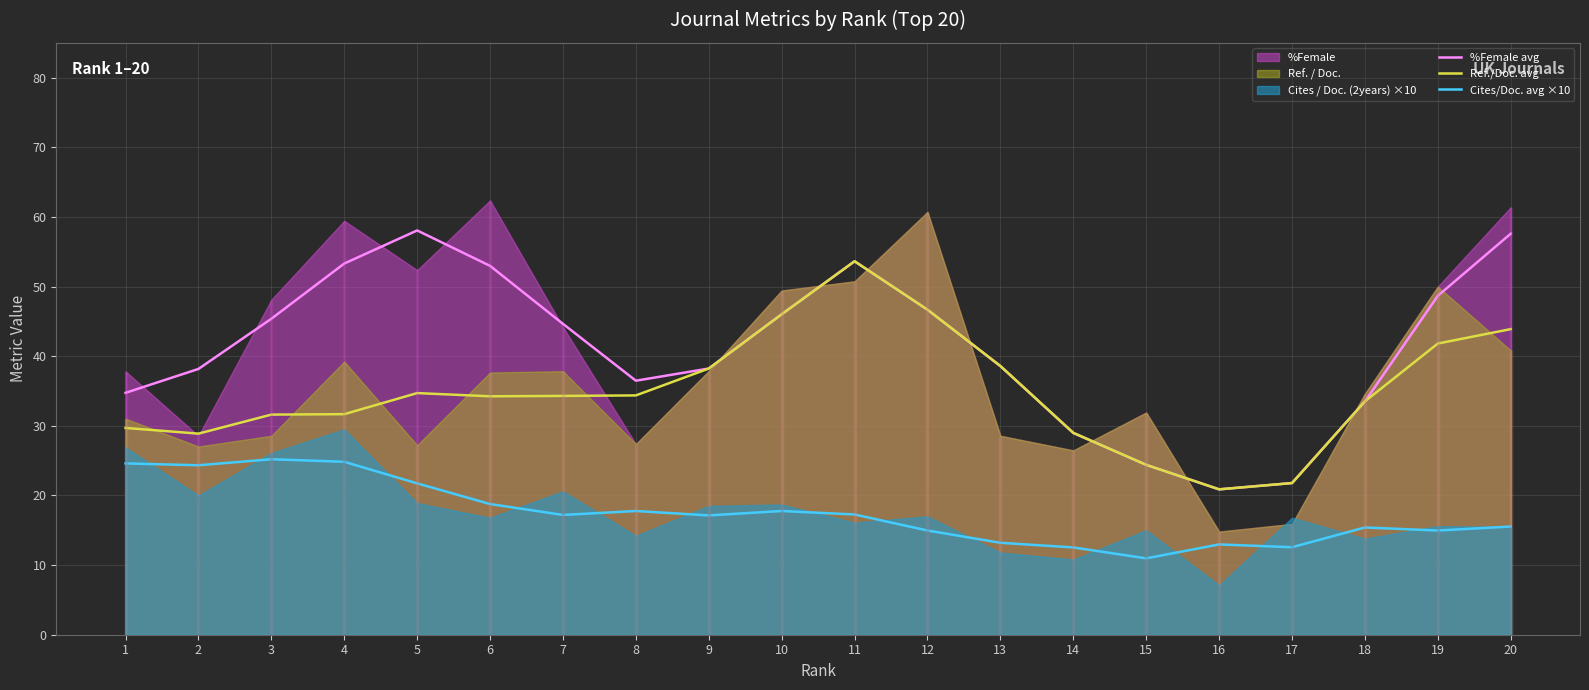

Rank the series by their average value, from lowest to highest.

Cites/Doc. avg ×10, Ref./Doc. avg, %Female avg